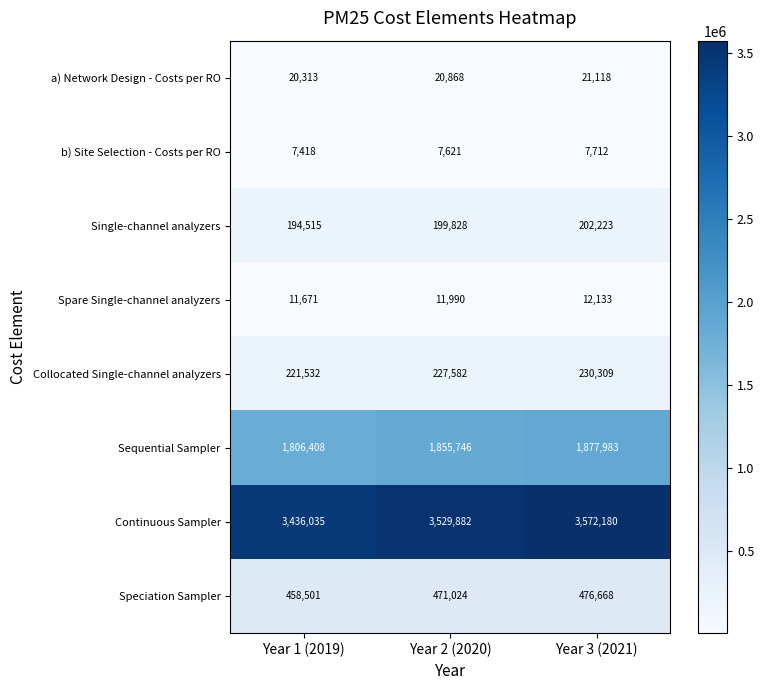

Count the Collocated Single-channel analyzers values in the range 221532 to 230309.

3